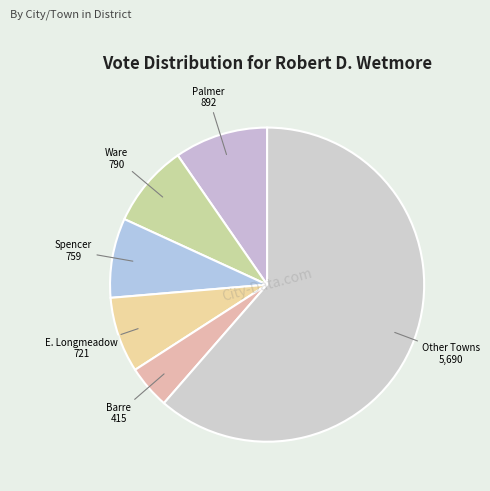

How many segments does this pie chart have?

6